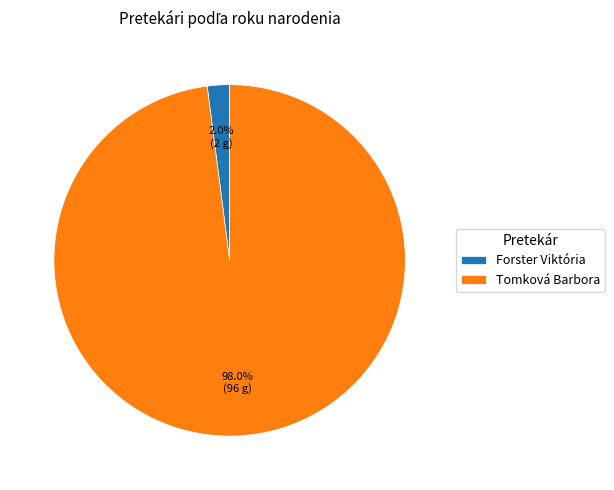

To the nearest percent, what is the combined percentage of Tomková Barbora and Forster Viktória?

100%